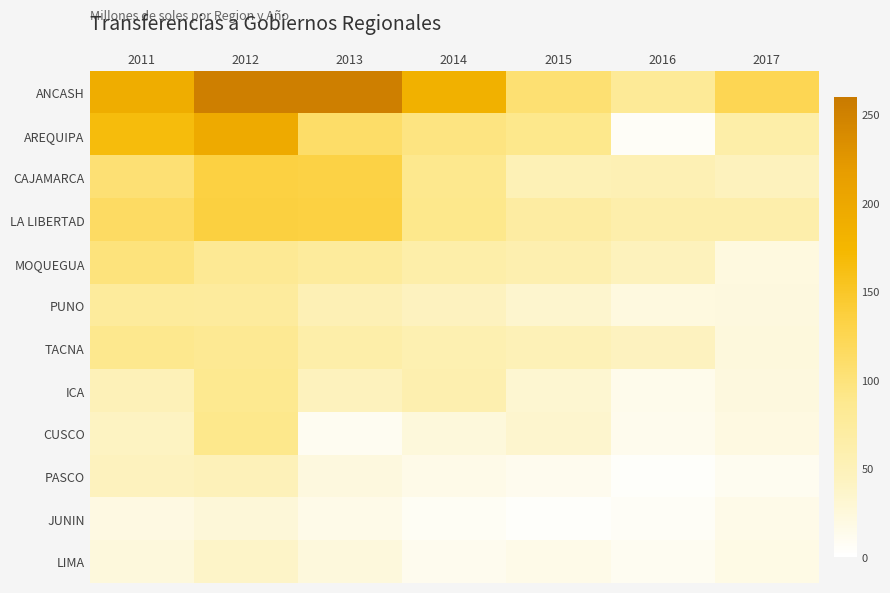

What is the difference between the highest and lowest values at 2012?

225.2